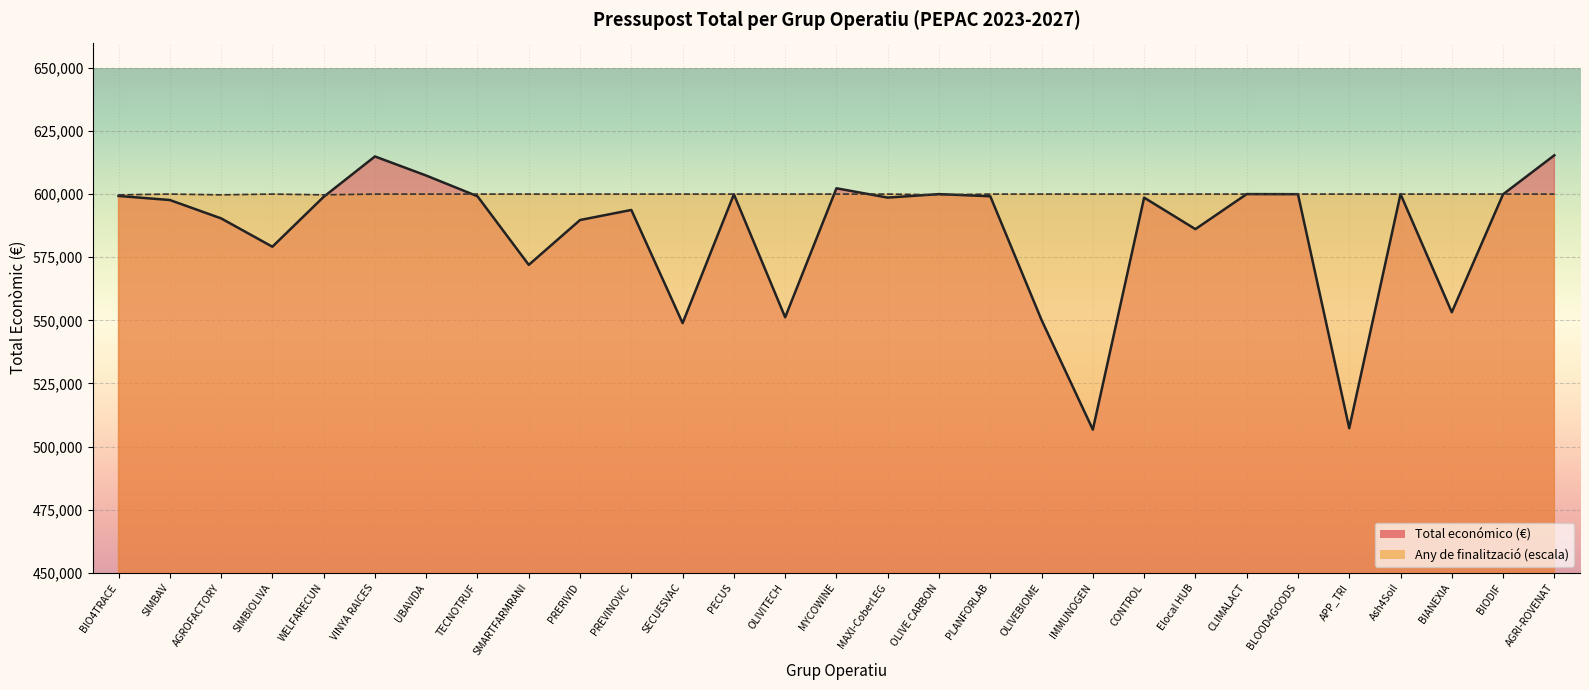

Where does the data first go above 598609?

BIO4TRACE